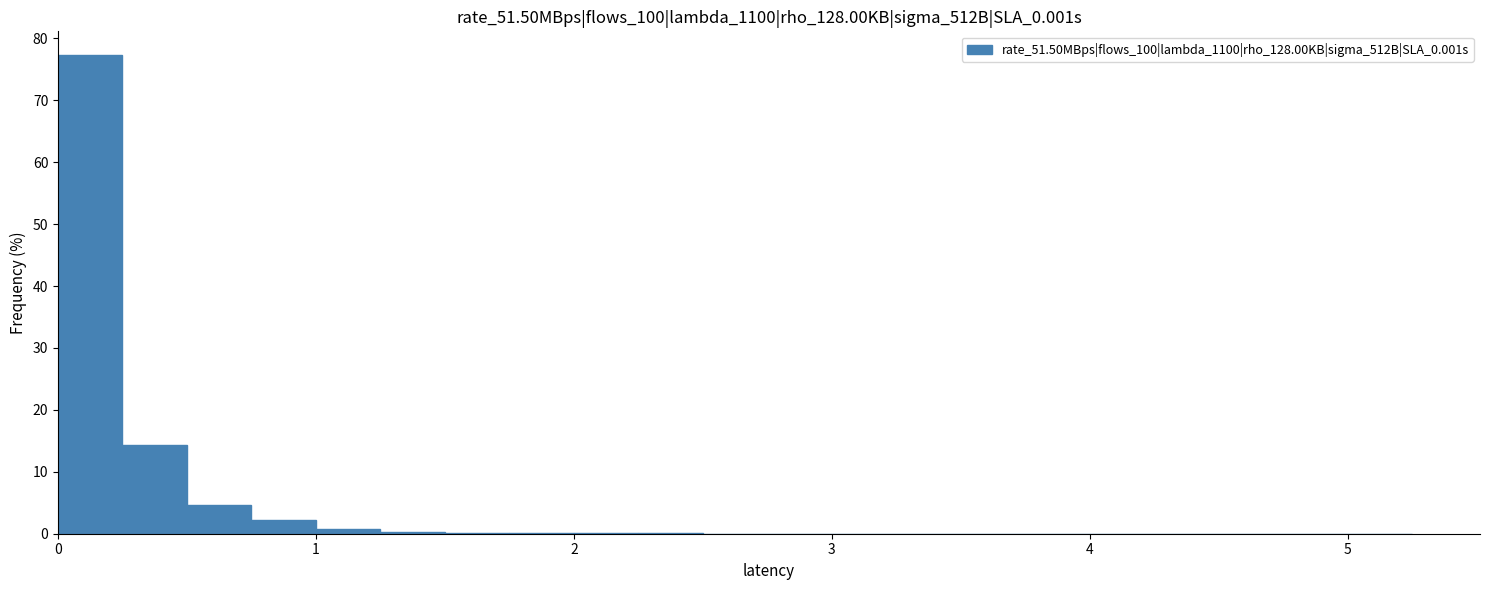

Around what value on the x-axis is the tallest bar? Give the approximate position of its centre, as read against the axis.

0.1